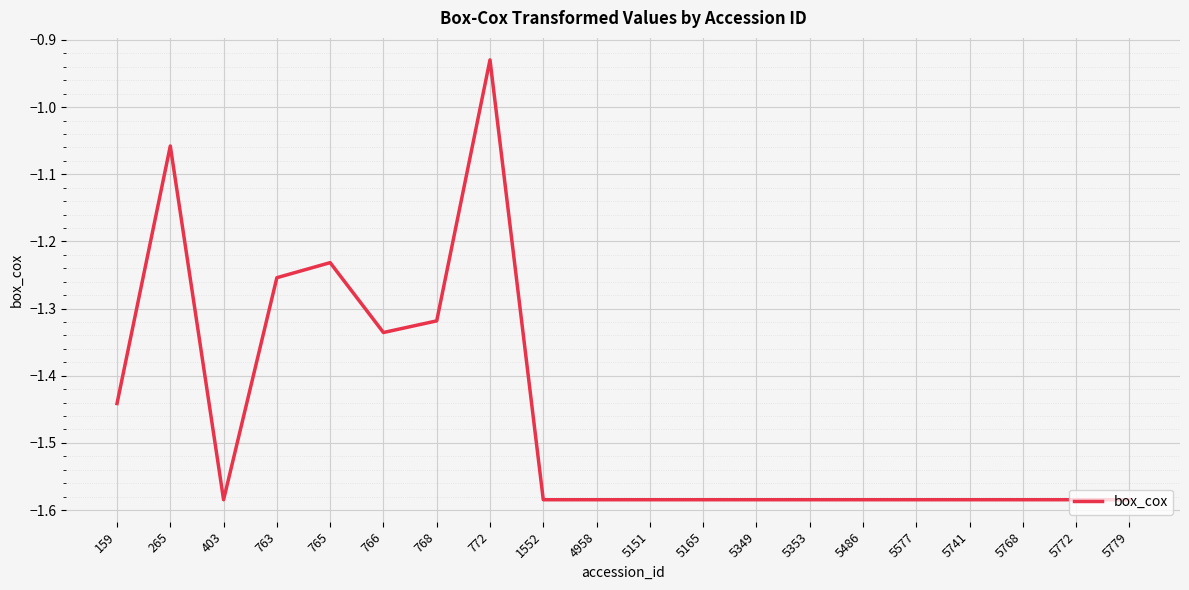

Which label corresponds to the largest value in the chart?

772